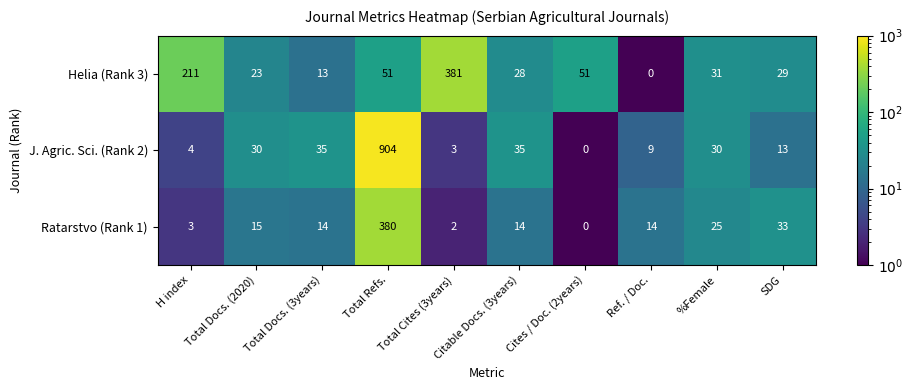

The Ratarstvo (Rank 1) series shows 22 at Total Docs. (2020). True or false?

False